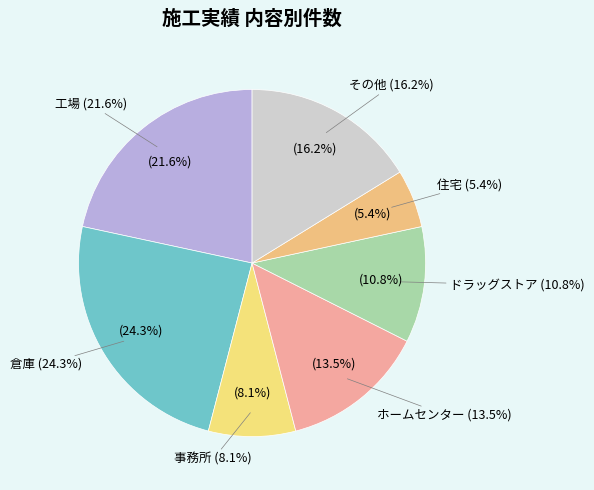

To the nearest percent, what portion does 倉庫 represent?

24%